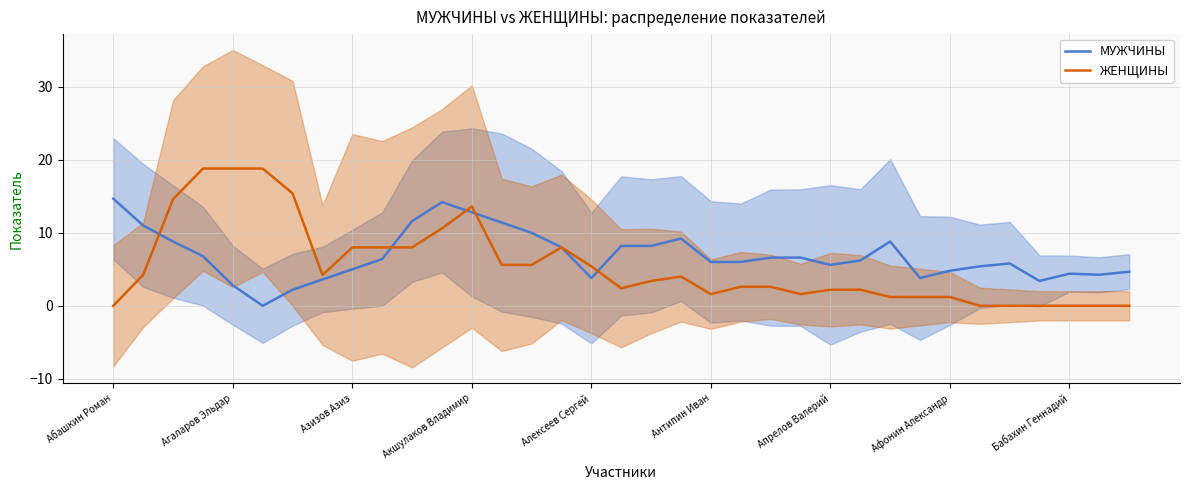

Which series has the largest total across all categories?

МУЖЧИНЫ